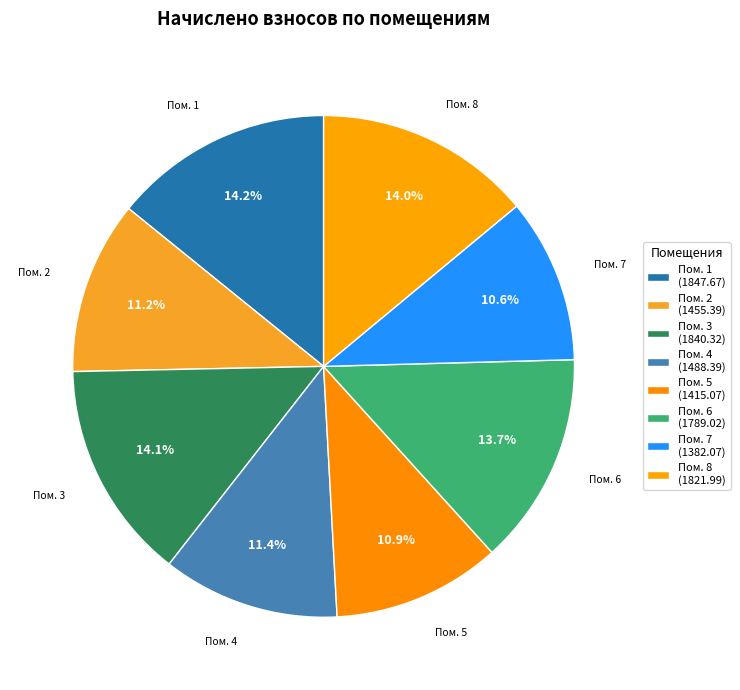

To the nearest percent, what is the average slice percentage?

12%